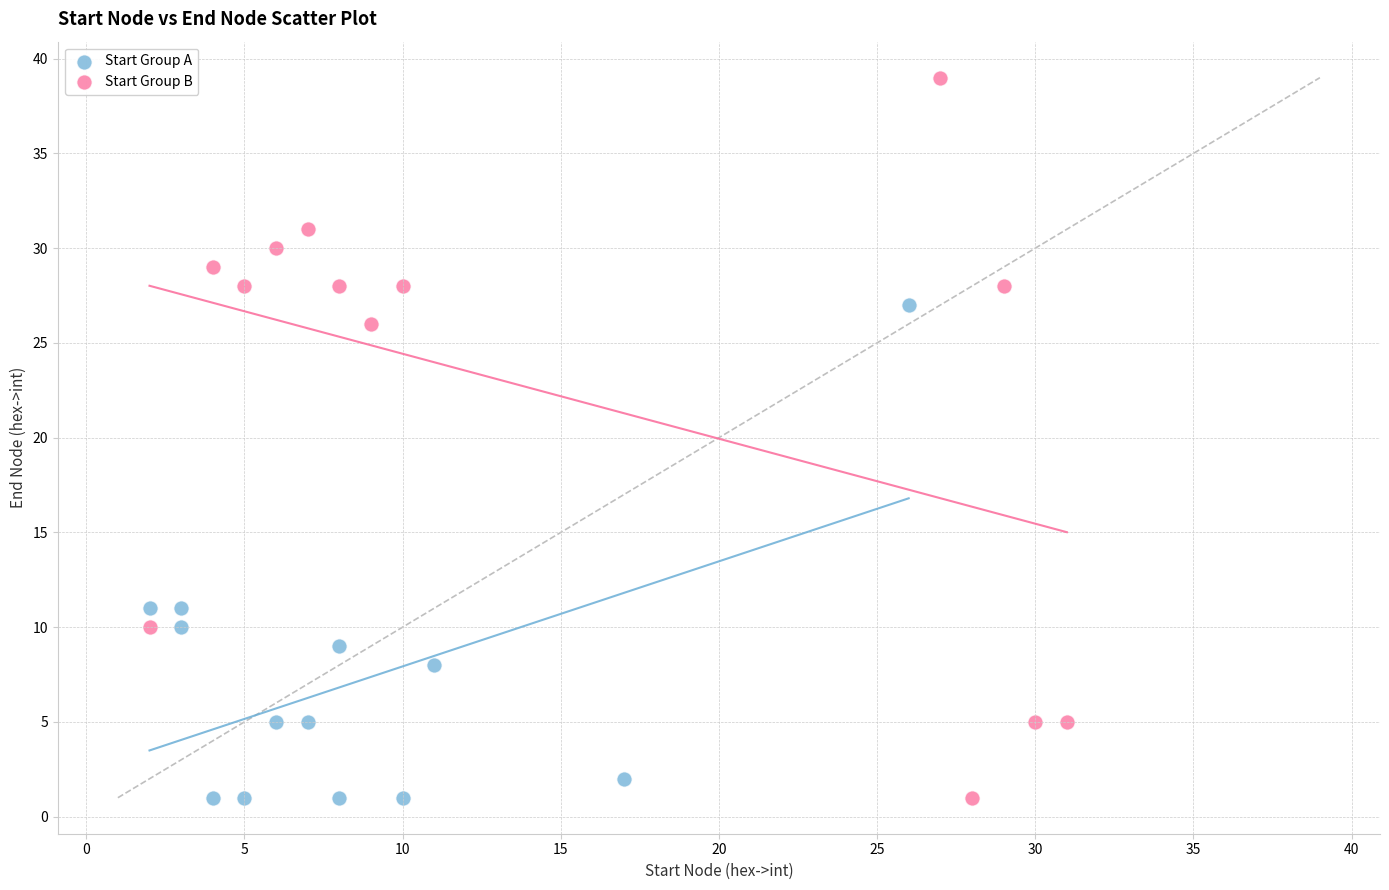

Which series reaches the maximum Y coordinate?

Start Group B